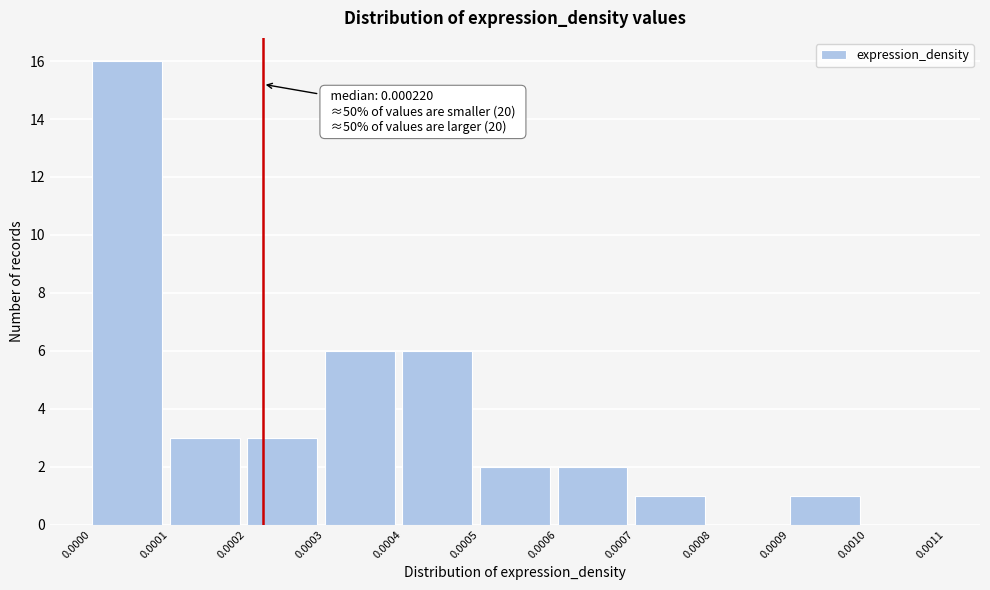

Over which range of the x-axis is the bar tallest?

0.0000 to 0.0001